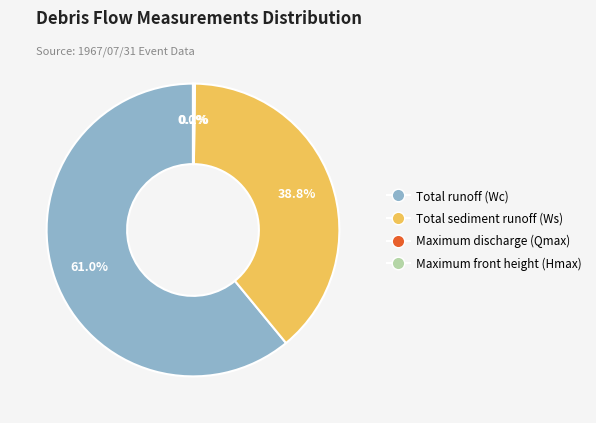

What percentage is the Total runoff (Wc) slice, to the nearest percent?

61%